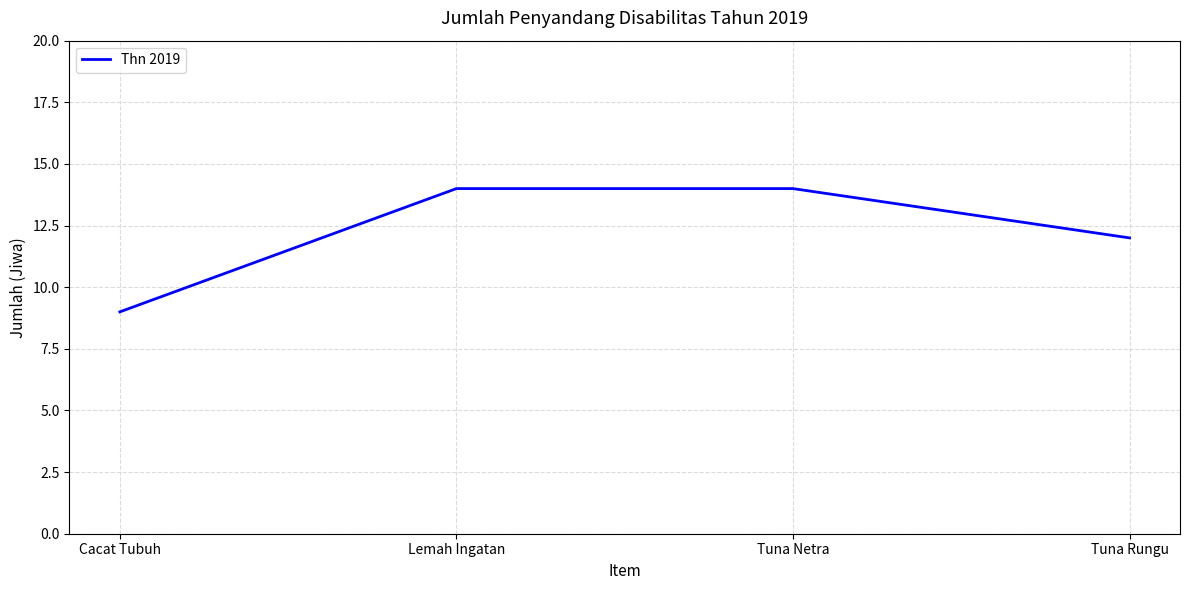

How many lines are shown in the chart?

1